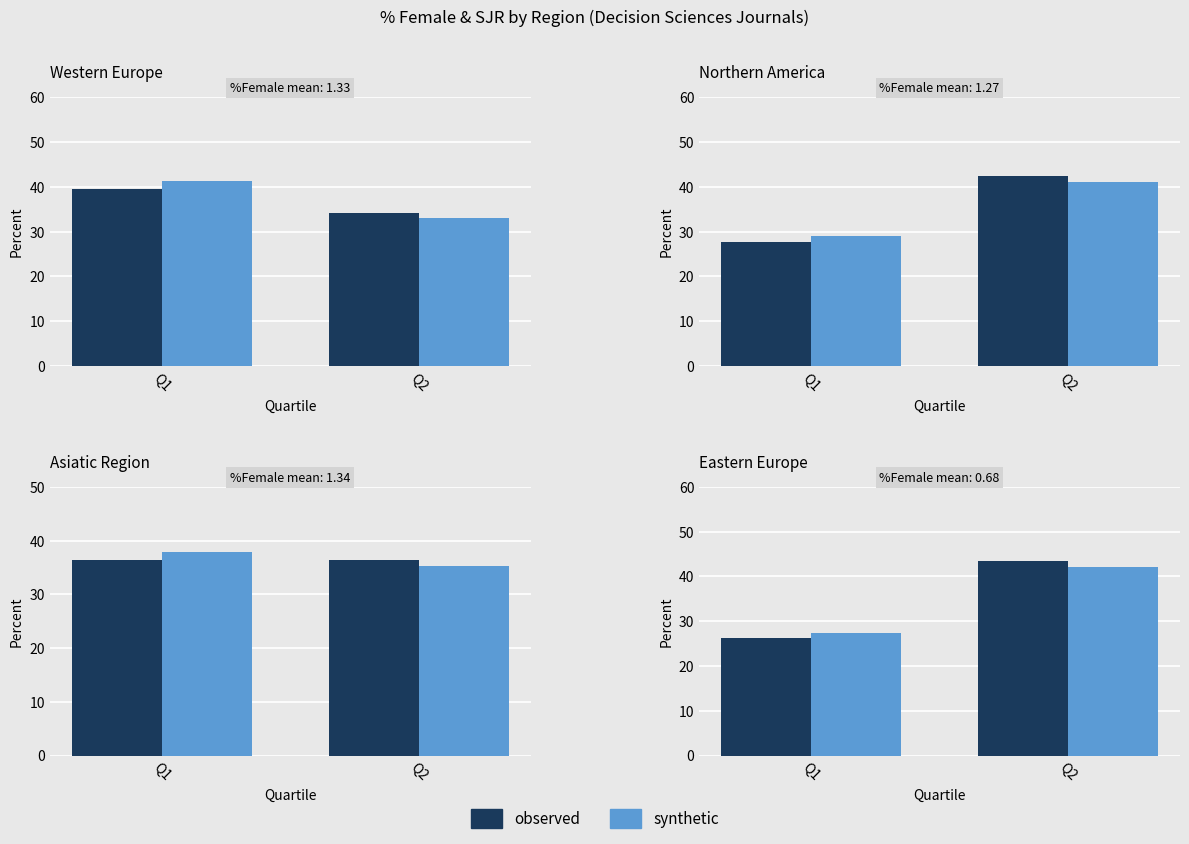

List the labels in order of observed value, smallest first.

Q1, Q2